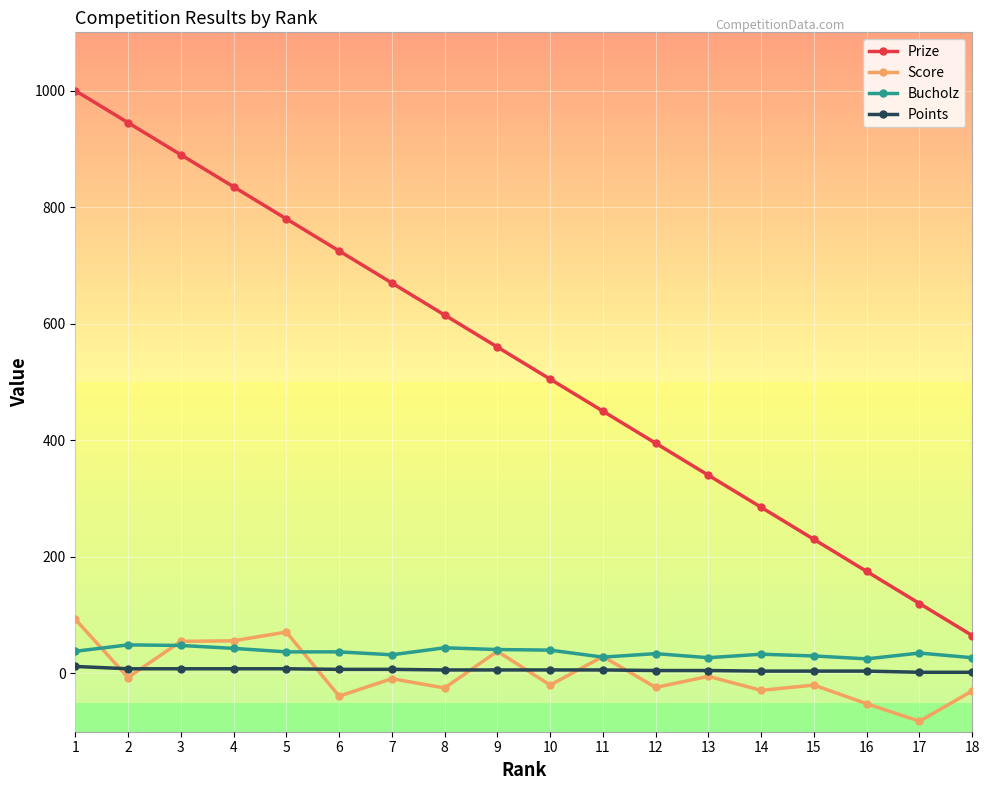

Which series has the largest total across all categories?

Prize